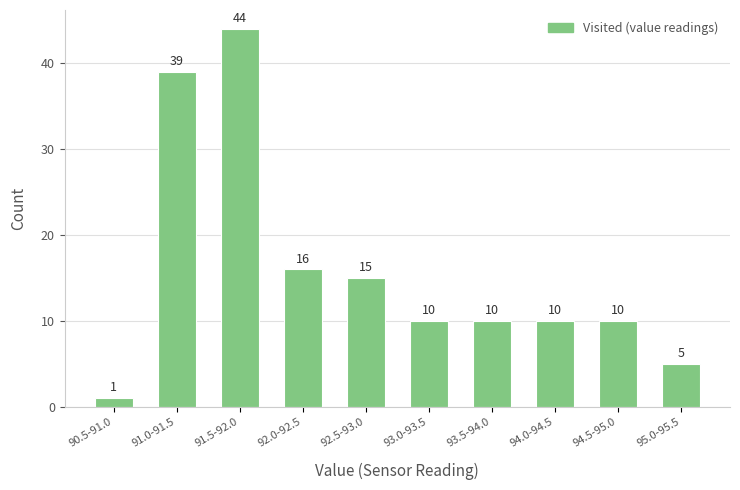

Reading left to right, what are all the values shown in this chart?

90.5-91.0=1	91.0-91.5=39	91.5-92.0=44	92.0-92.5=16	92.5-93.0=15	93.0-93.5=10	93.5-94.0=10	94.0-94.5=10	94.5-95.0=10	95.0-95.5=5